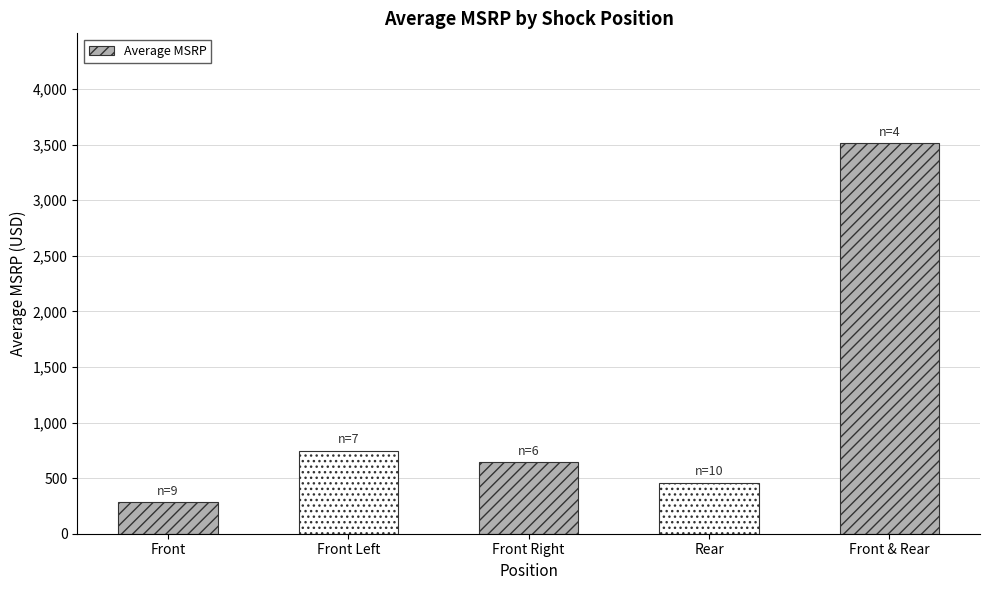

True or false: the data shows 3510.2 at Front & Rear.

True